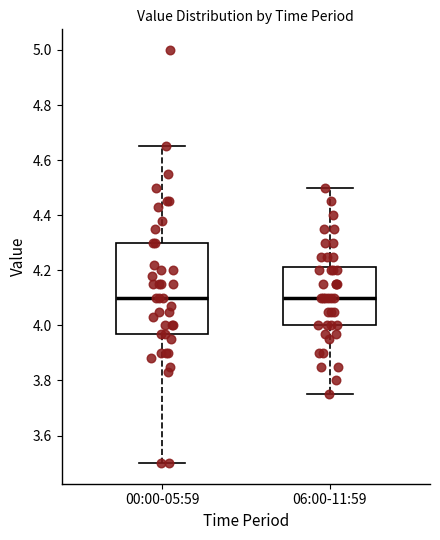

Reading left to right, transcribe this box plot: for each box, give where its median line is, the range the box spans, and where its two whiskers end, as read against the y-axis. The values are not printed on the chart, so give them approximately, as read against the axis.

00:00-05:59: median 4.10, box 3.98 to 4.30, whiskers 3.50 to 4.66
06:00-11:59: median 4.10, box 4.00 to 4.22, whiskers 3.76 to 4.50